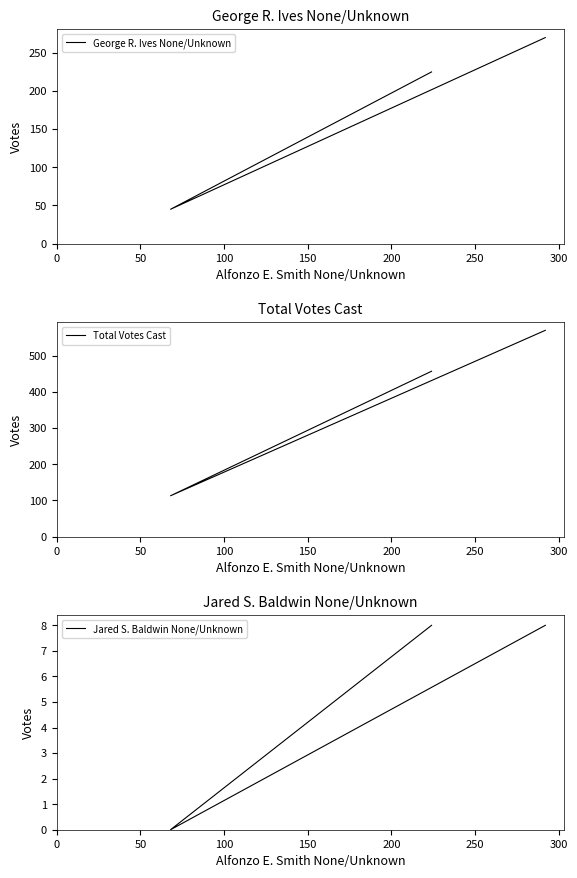

The value of Jared S. Baldwin None/Unknown at 100 is 13. True or false?

False